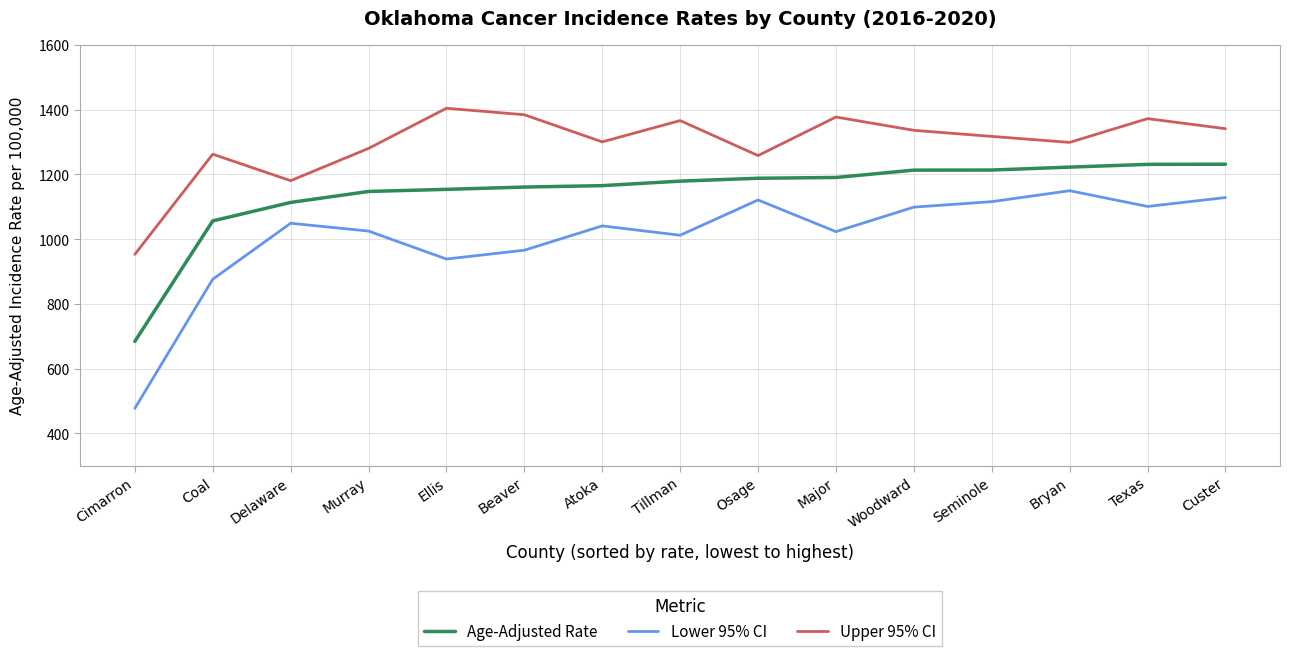

What value does the Lower 95% CI series have at Atoka?

1040.9